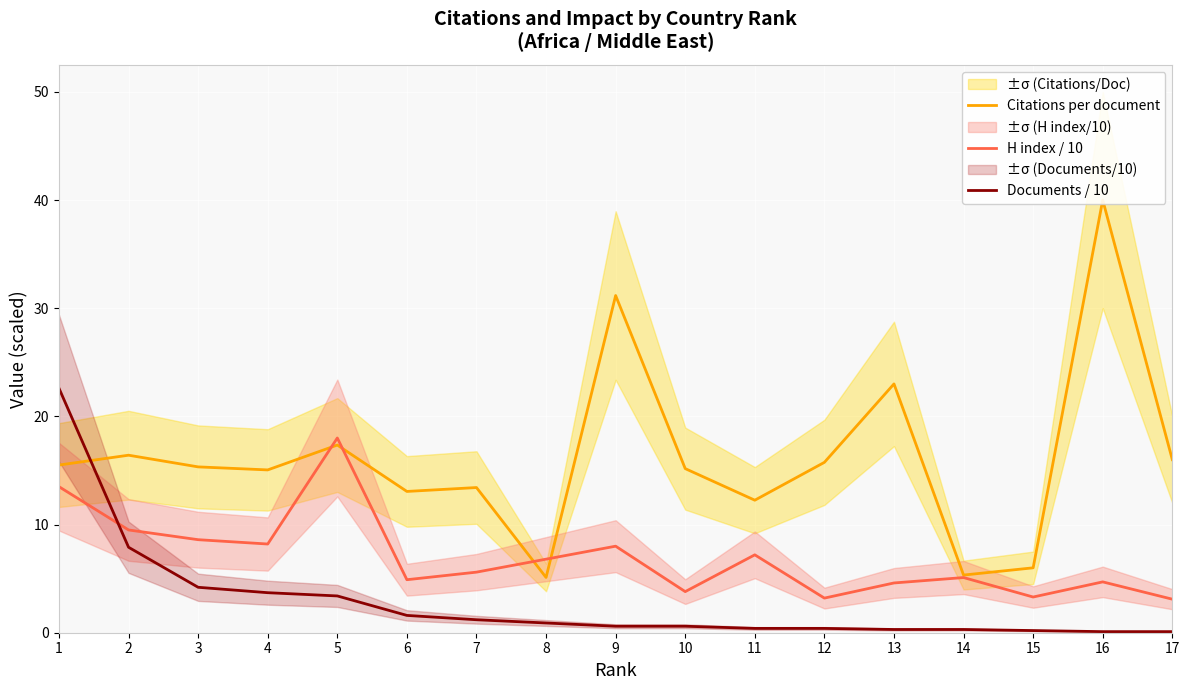

List the series in order of their peak value, highest first.

Citations per document, Documents / 10, H index / 10